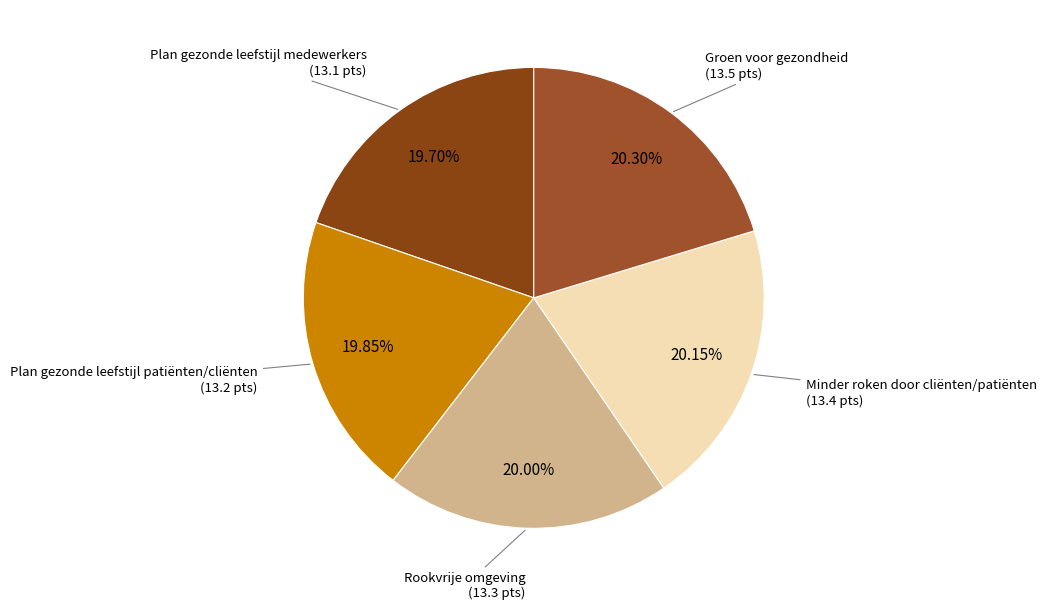

Count the number of slices in the pie.

5